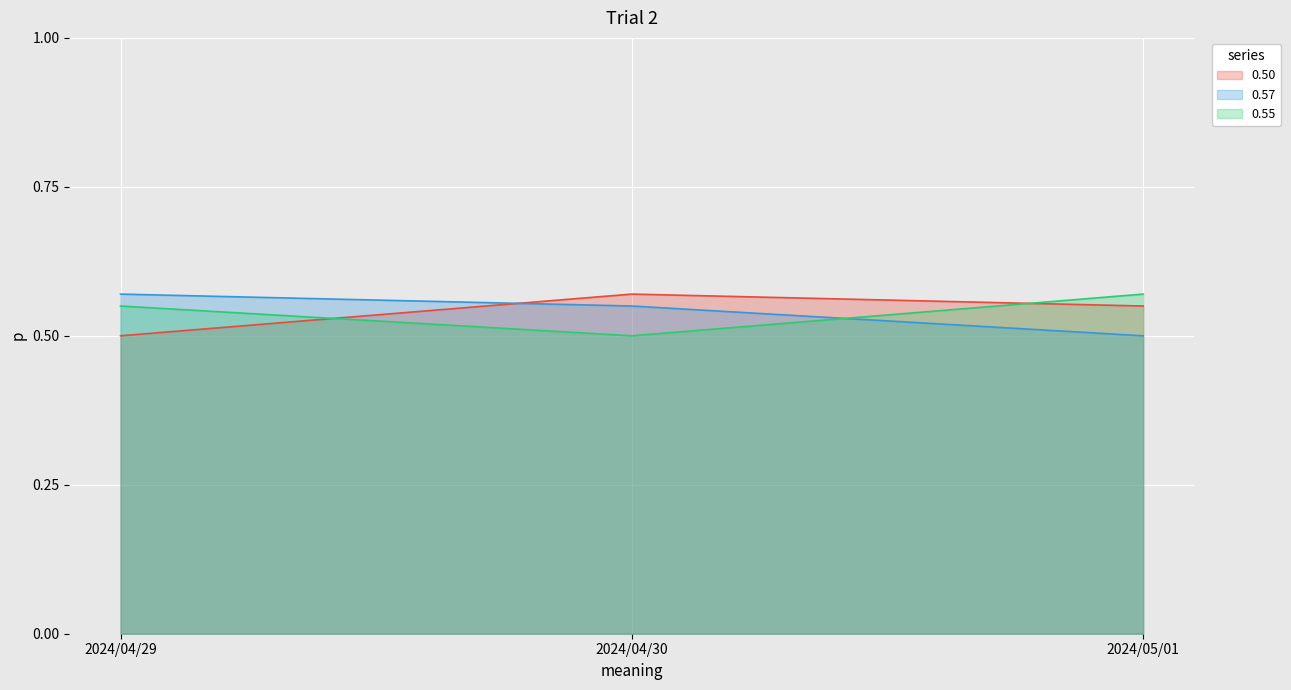

Reading left to right, what are all the values shown in this chart?

0.50: 2024/04/29=0.5	2024/04/30=0.6	2024/05/01=0.6
0.57: 2024/04/29=0.6	2024/04/30=0.6	2024/05/01=0.5
0.55: 2024/04/29=0.6	2024/04/30=0.5	2024/05/01=0.6